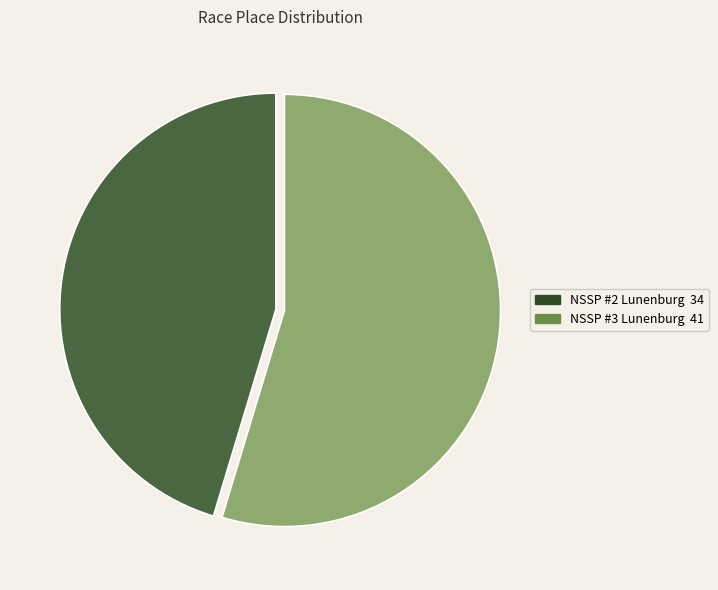

Count the number of slices in the pie.

2